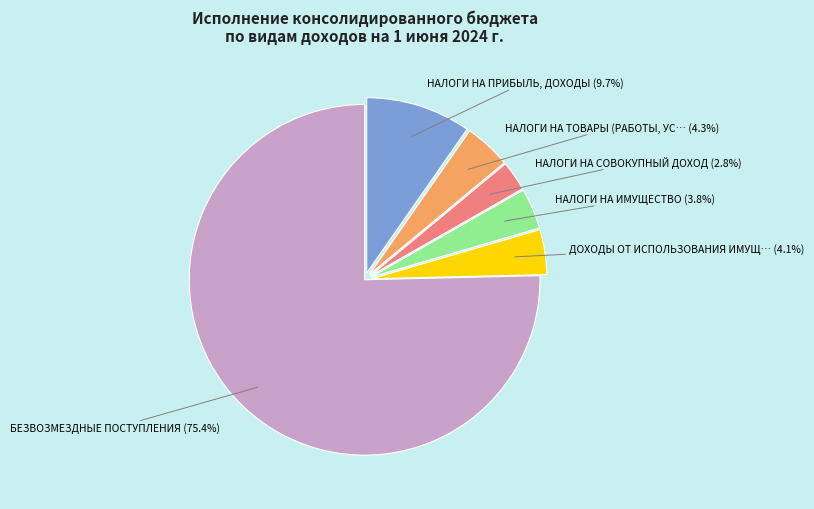

Is there a majority slice in this chart?

Yes